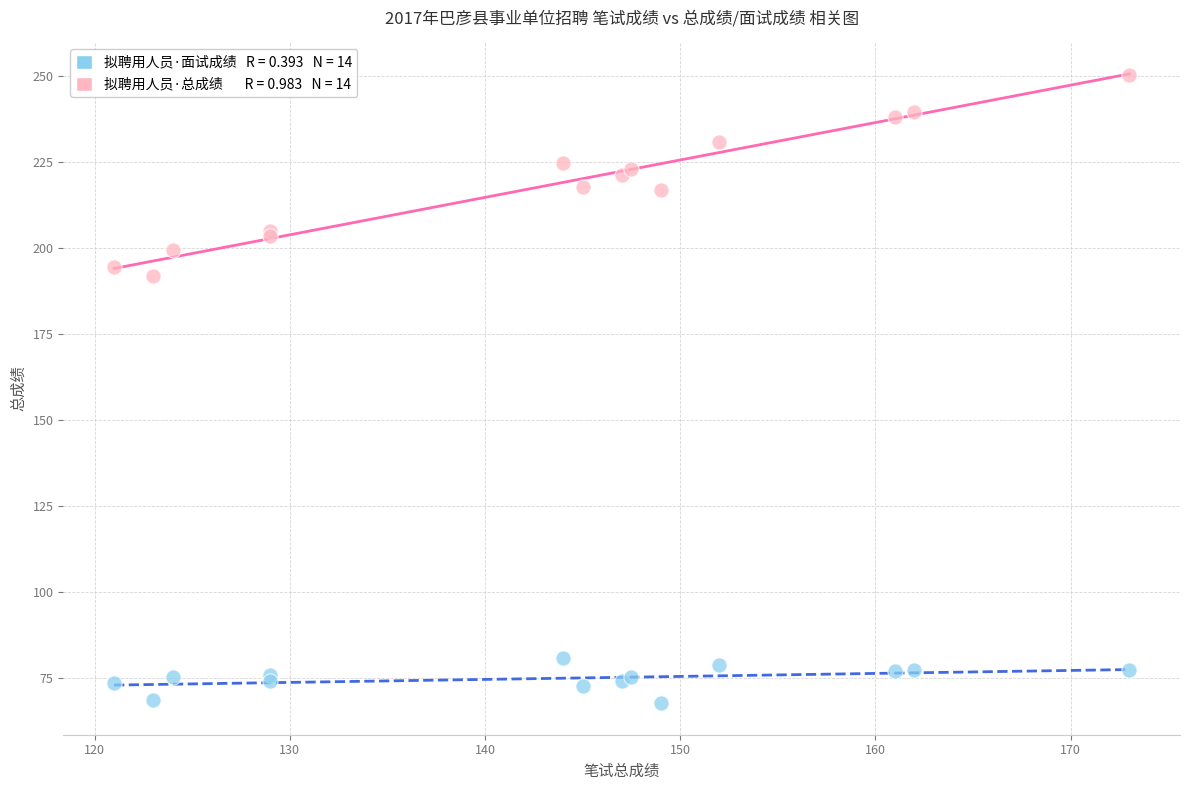

Across all series, what Y value is closest to 159?

191.8